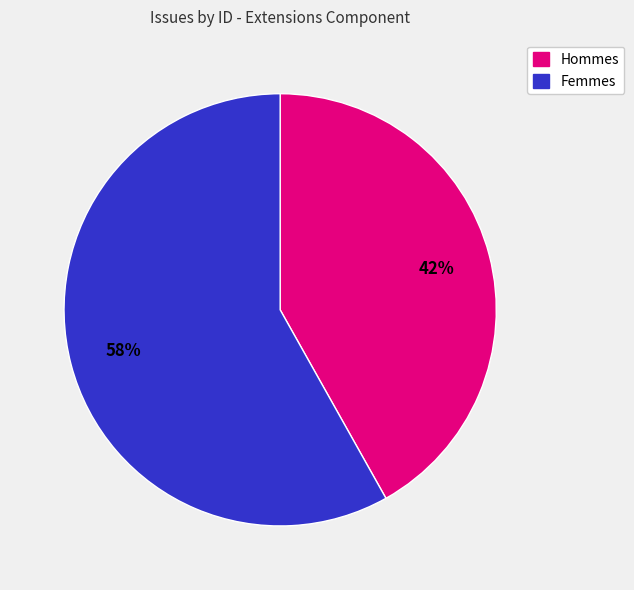

Is there any slice that represents more than half of the pie?

Yes